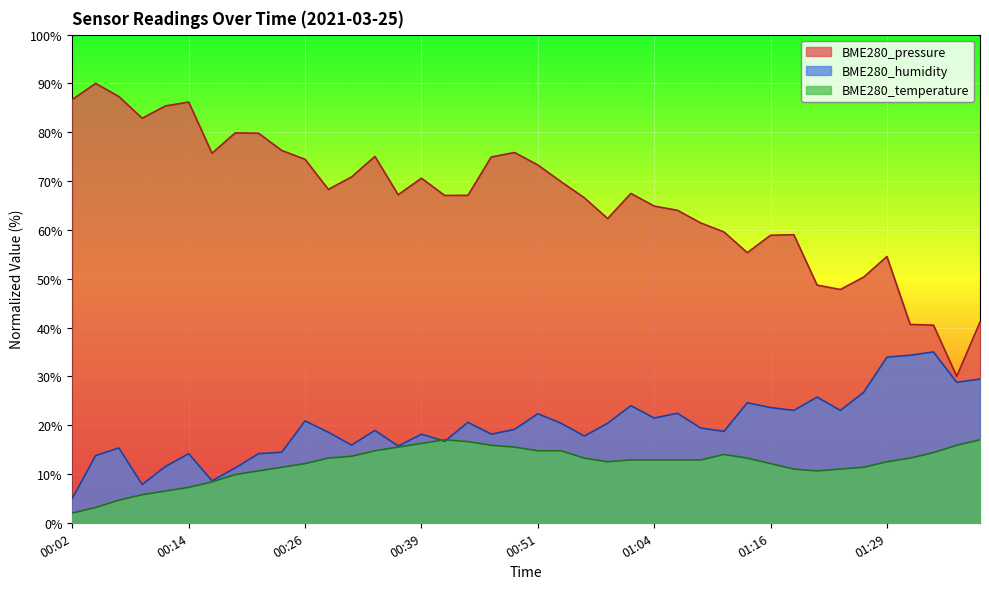

What value does the BME280_pressure series have at 00:22?

79.8